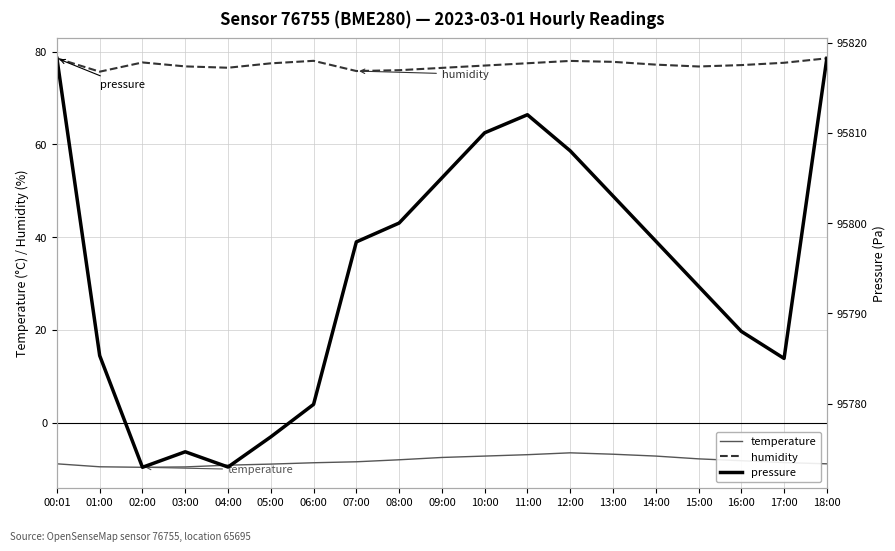

What is the label of the 13th point from the left?

12:00